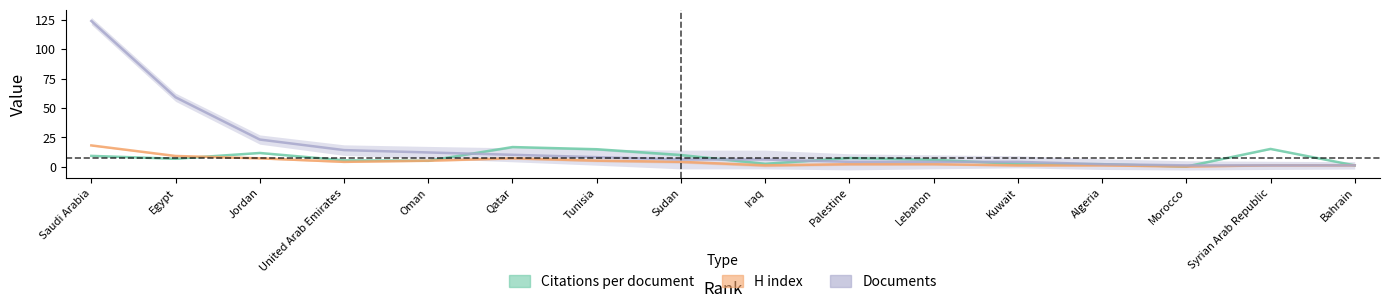

Reading left to right, what are all the values shown in this chart?

Citations per document: 9.1	6.6	11.6	5.3	4.9	16.6	14.8	9.8	2.3	7.2	5.8	2.2	2.0	0.0	15.0	1.0
H index: 18.0	9.0	7.0	4.0	5.0	7.0	5.0	4.0	1.0	2.0	2.0	1.0	1.0	0.0	1.0	1.0
Documents: 124.0	59.0	23.0	14.0	12.0	10.0	8.0	6.0	6.0	4.0	4.0	4.0	2.0	1.0	1.0	1.0